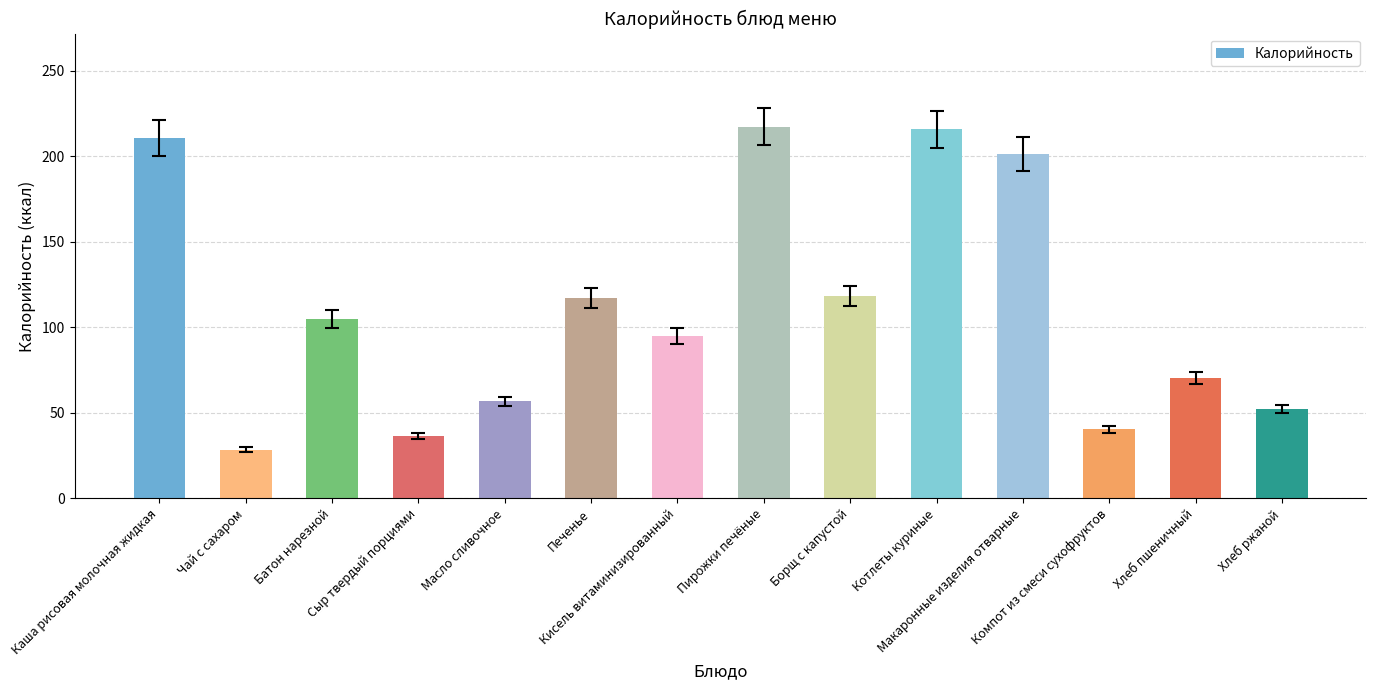

What is the sum of the values at Масло сливочное and Каша рисовая молочная жидкая?

267.2